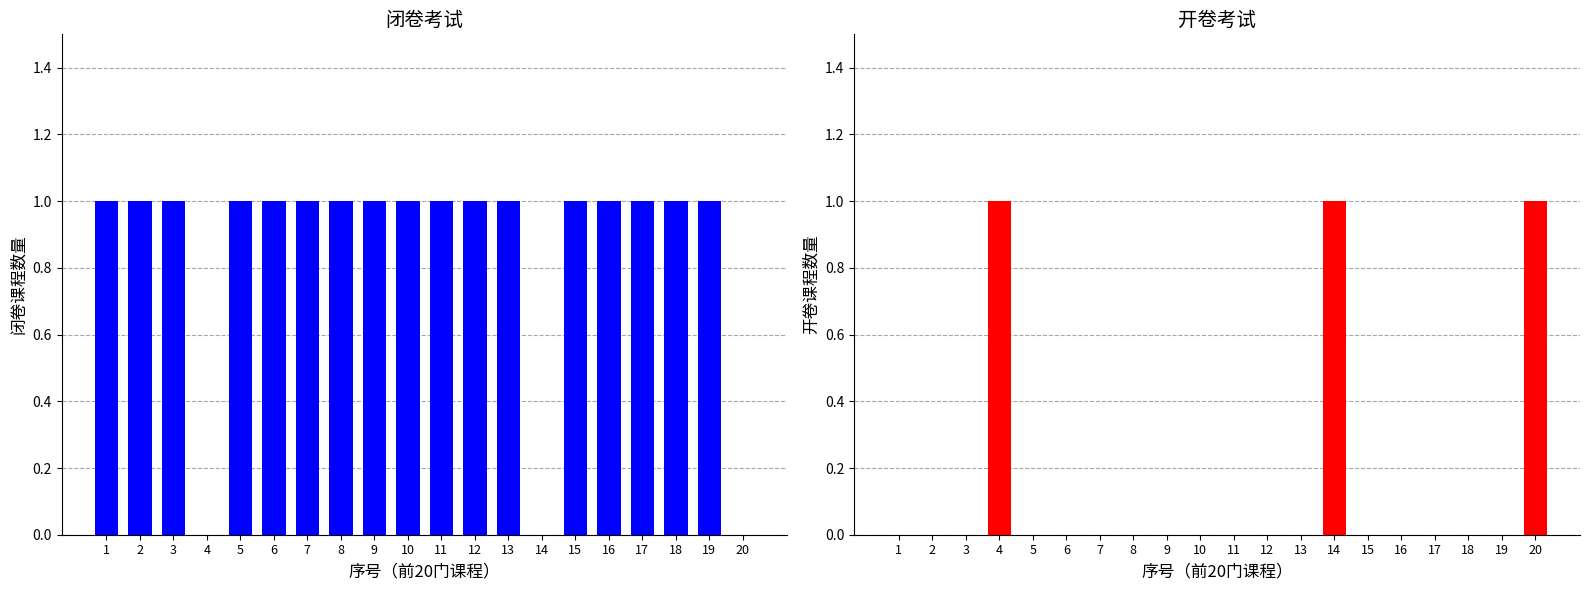

What are all the series names shown in the legend?

闭卷, 开卷